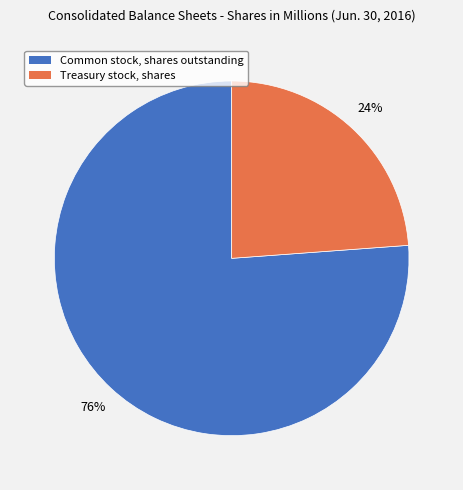

To the nearest percent, what percentage of the pie is Common stock, shares outstanding?

76%